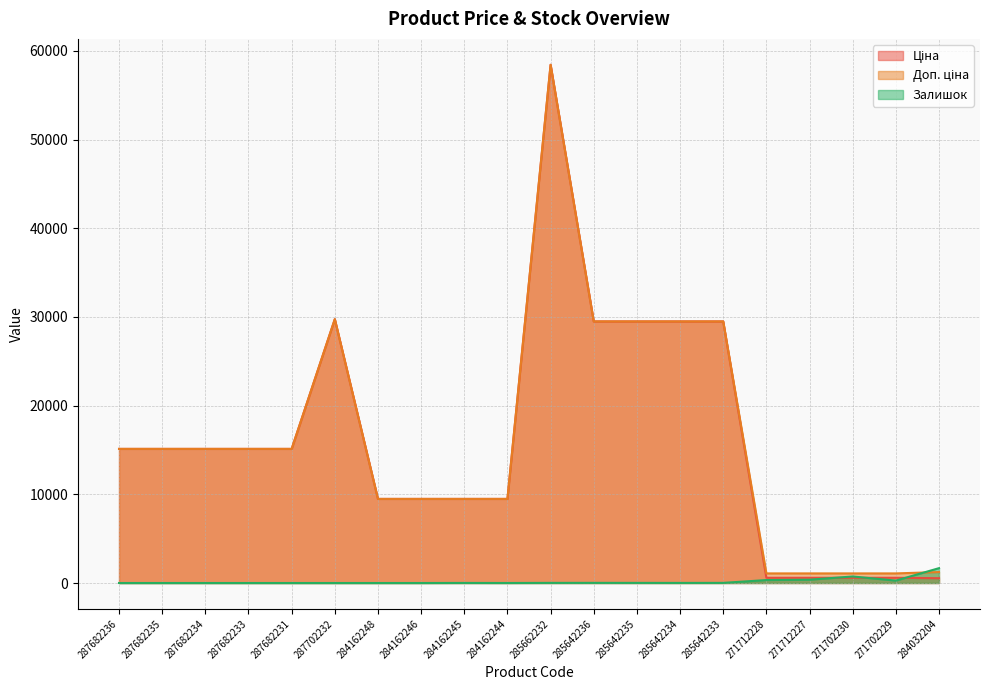

At which label does Доп. ціна reach its minimum?

271712228